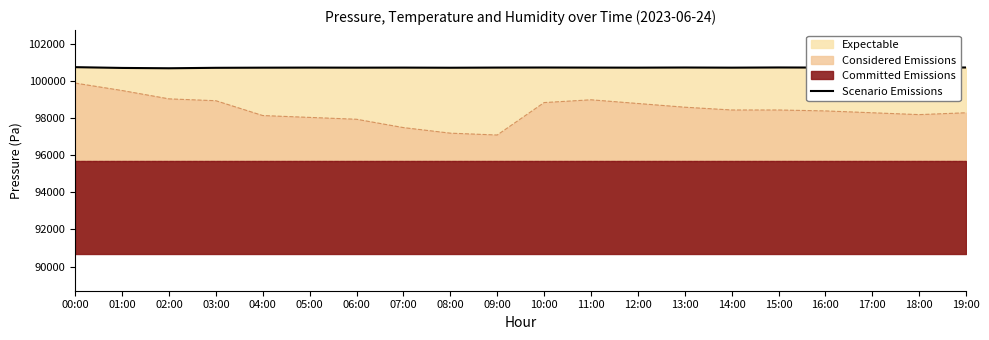

At which label does the data first exceed 100728?

00:00